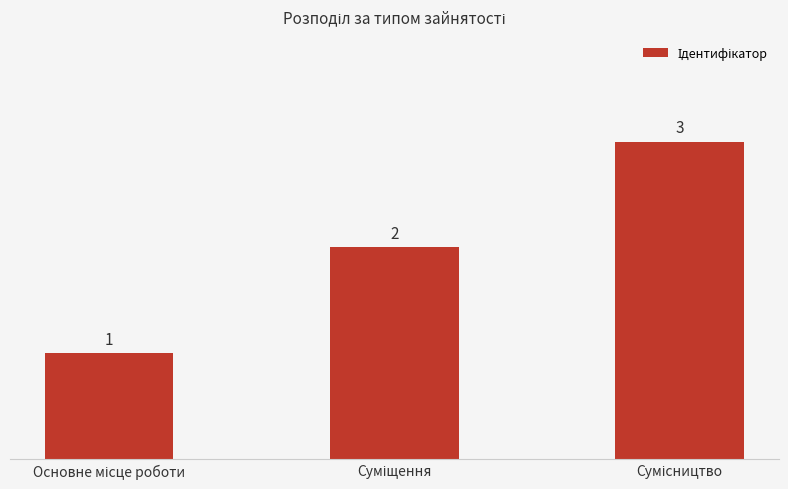

How many bars are there in total?

3